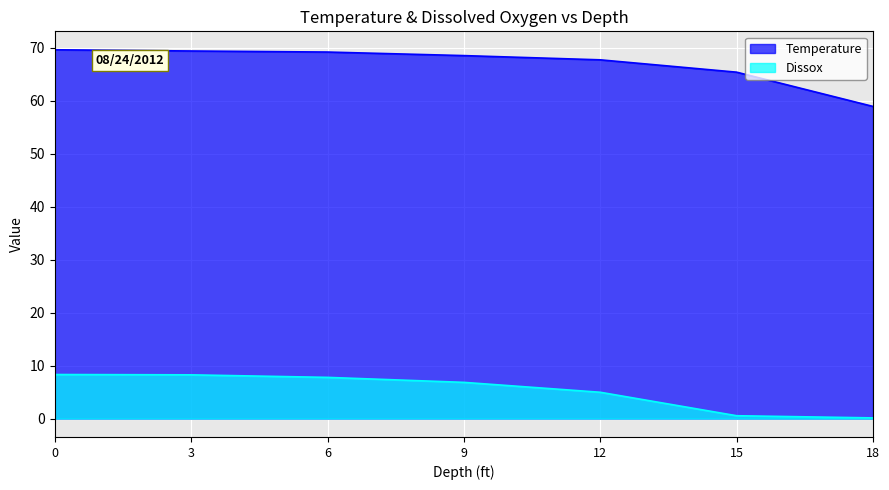

Which category has the lowest value across all series?

18